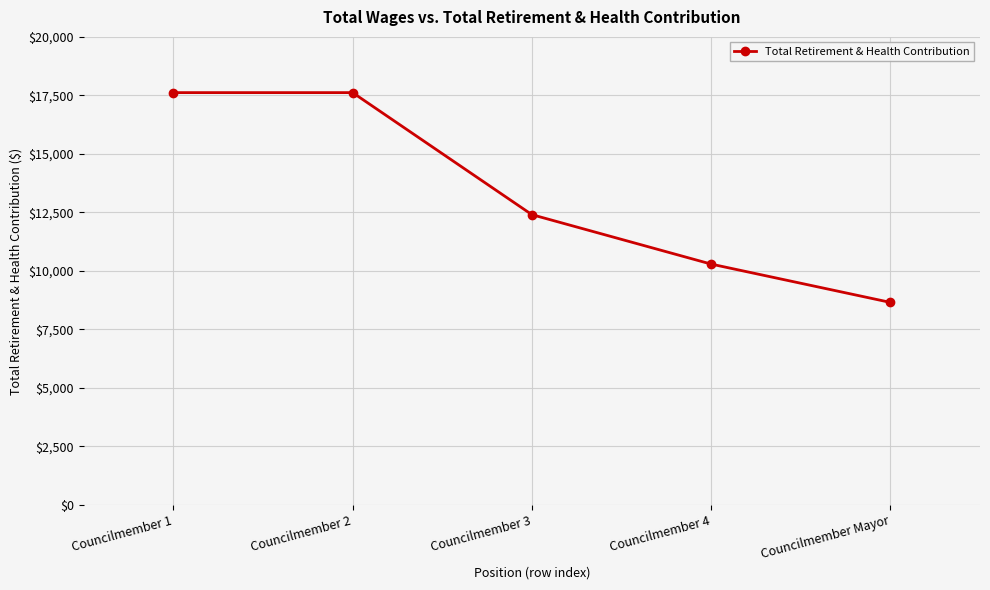

What is the label of the 5th point from the left?

Councilmember Mayor